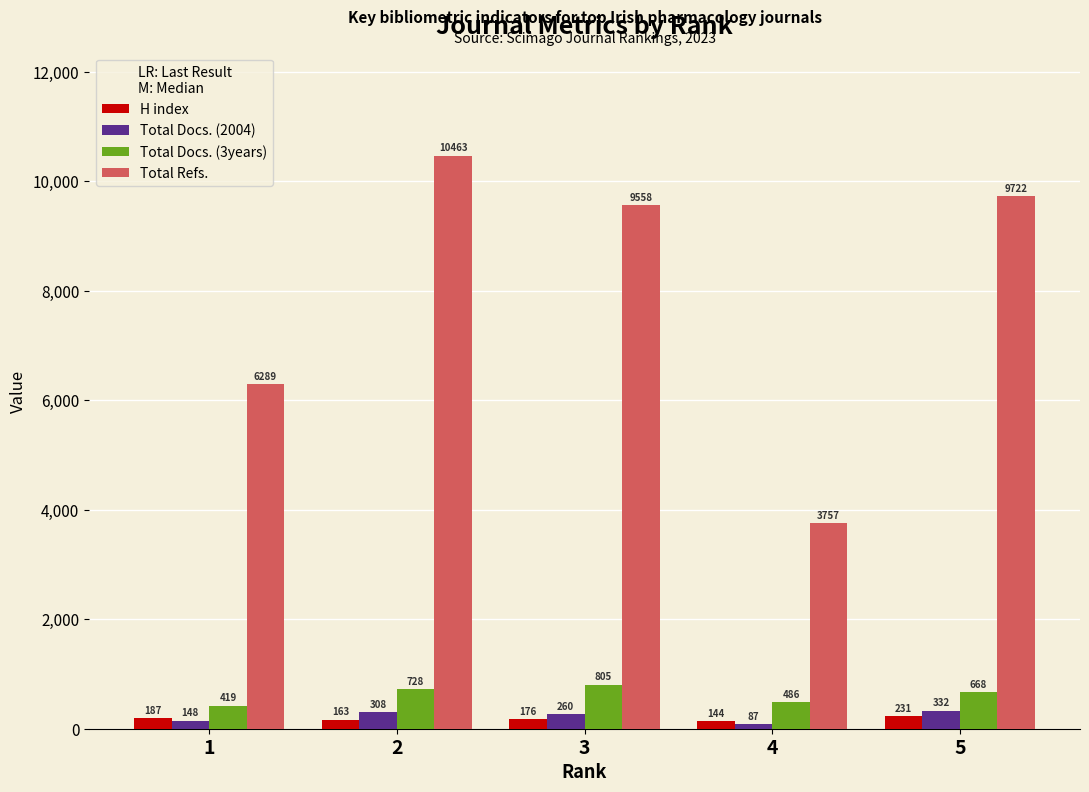

Between 2 and 3, which series saw the biggest shift?

Total Refs.